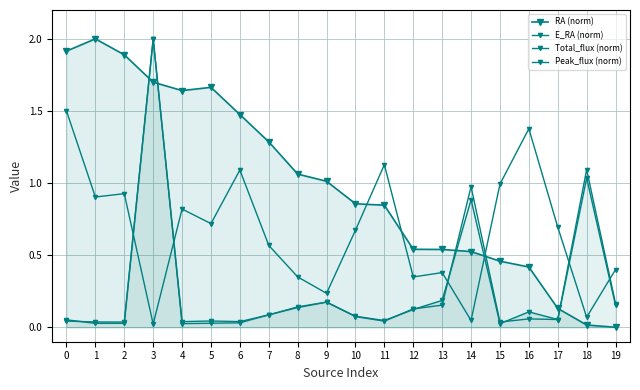

Reading left to right, what are all the values shown in this chart?

RA (norm): 1.9	2.0	1.9	1.7	1.6	1.7	1.5	1.3	1.1	1.0	0.9	0.8	0.5	0.5	0.5	0.5	0.4	0.1	0.0	0.0
E_RA (norm): 1.5	0.9	0.9	0.0	0.8	0.7	1.1	0.6	0.3	0.2	0.7	1.1	0.3	0.4	0.0	1.0	1.4	0.7	0.1	0.4
Total_flux (norm): 0.1	0.0	0.0	2.0	0.0	0.0	0.0	0.1	0.1	0.2	0.1	0.0	0.1	0.2	0.9	0.0	0.1	0.1	1.0	0.2
Peak_flux (norm): 0.0	0.0	0.0	2.0	0.0	0.0	0.0	0.1	0.1	0.2	0.1	0.0	0.1	0.2	1.0	0.0	0.1	0.1	1.1	0.2